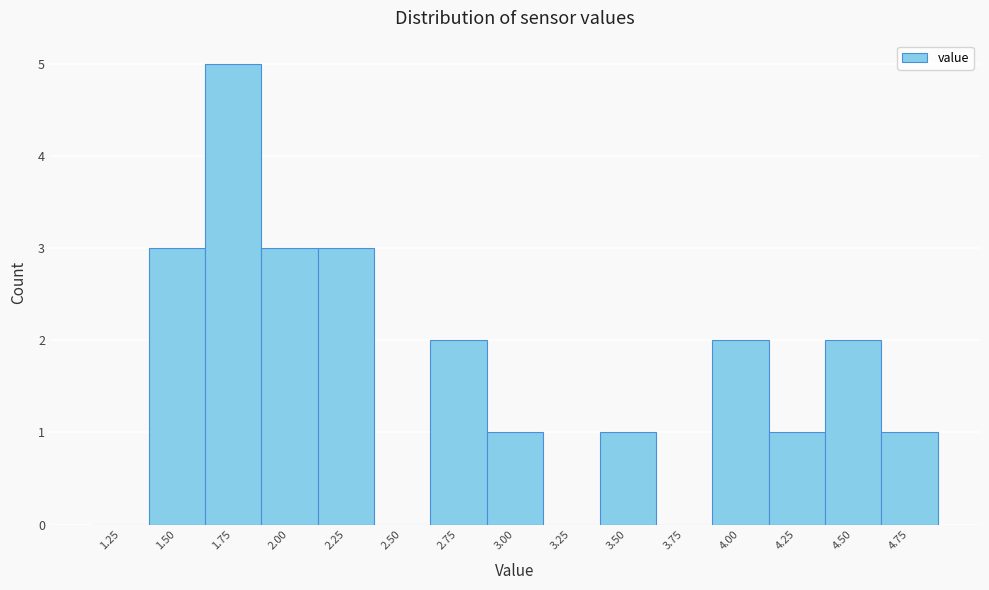

Reading left to right, extract all data points from this chart.

1.25=0	1.50=3	1.75=5	2.00=3	2.25=3	2.50=0	2.75=2	3.00=1	3.25=0	3.50=1	3.75=0	4.00=2	4.25=1	4.50=2	4.75=1